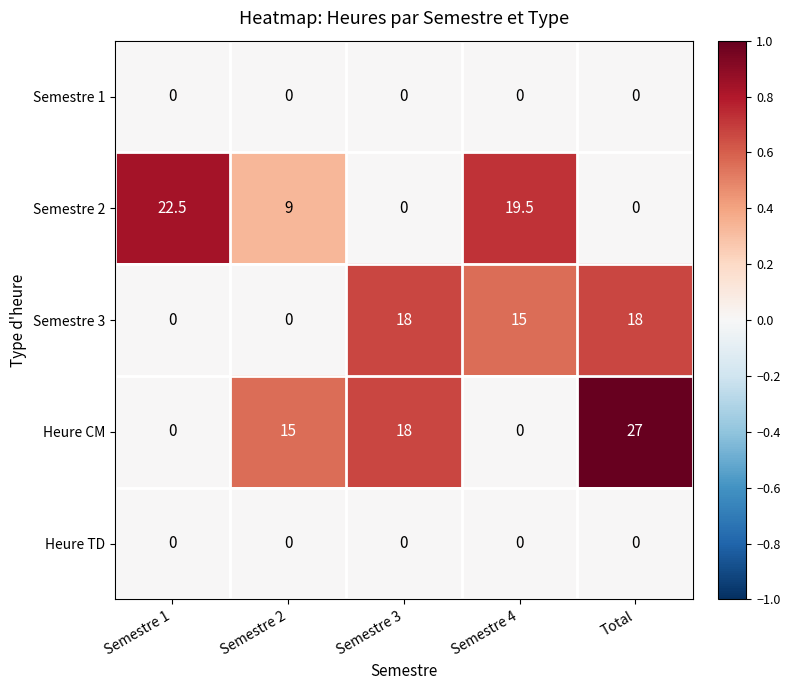

Reading left to right, what are all the values shown in this chart?

Semestre 1: Semestre 1=0.0	Semestre 2=0.0	Semestre 3=0.0	Semestre 4=0.0	Total=0.0
Semestre 2: Semestre 1=22.5	Semestre 2=9.0	Semestre 3=0.0	Semestre 4=19.5	Total=0.0
Semestre 3: Semestre 1=0.0	Semestre 2=0.0	Semestre 3=18.0	Semestre 4=15.0	Total=18.0
Heure CM: Semestre 1=0.0	Semestre 2=15.0	Semestre 3=18.0	Semestre 4=0.0	Total=27.0
Heure TD: Semestre 1=0.0	Semestre 2=0.0	Semestre 3=0.0	Semestre 4=0.0	Total=0.0